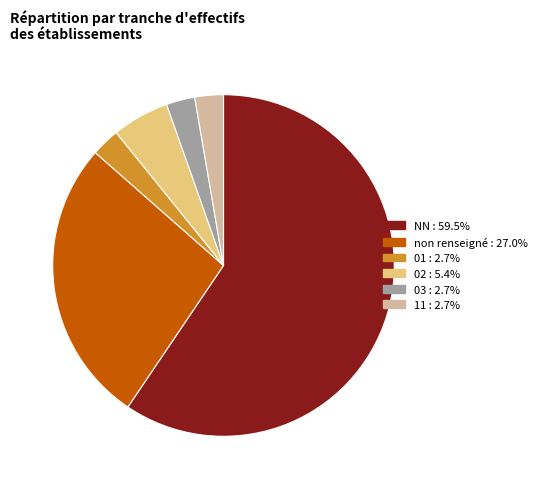

How many segments does this pie chart have?

6